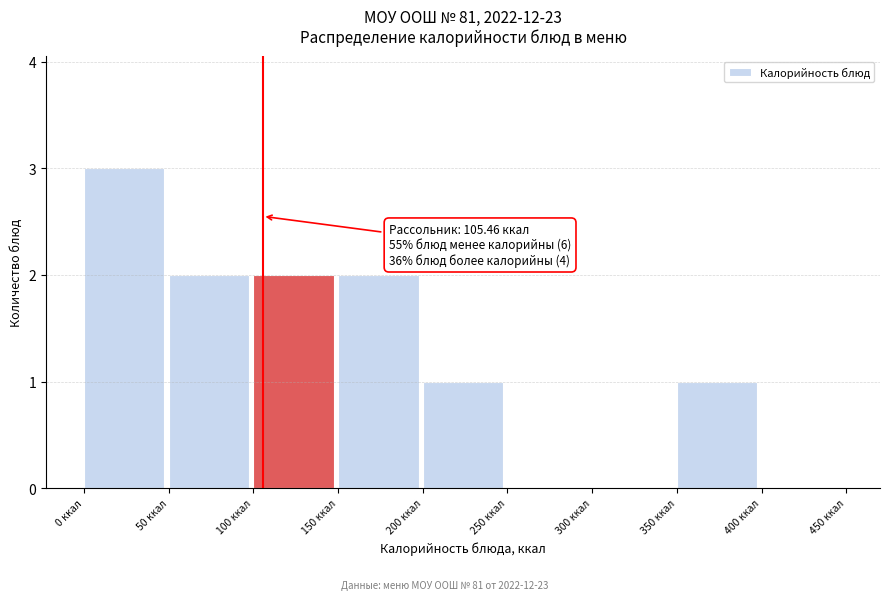

Which range on the x-axis has the tallest bar?

0 to 50